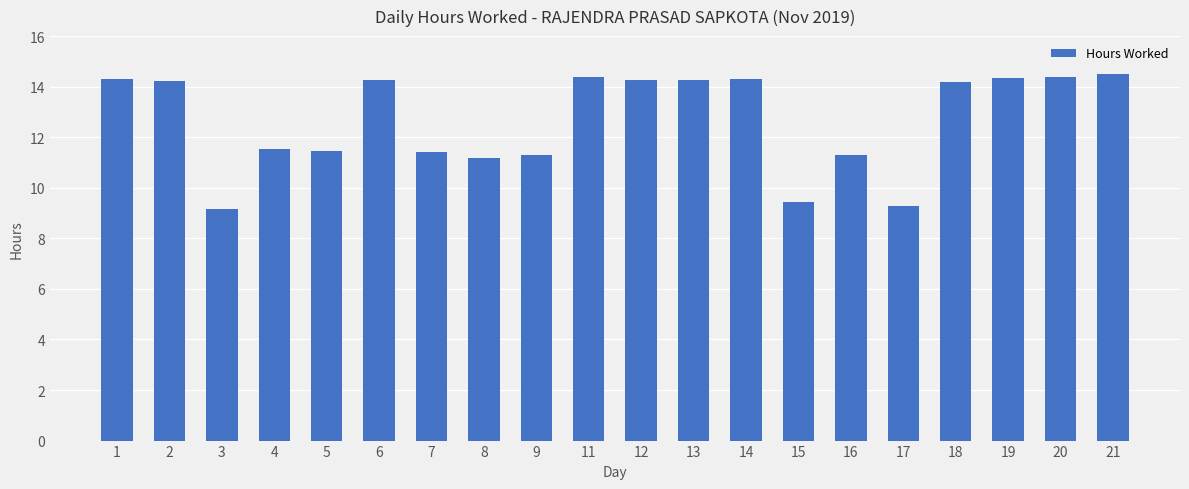

What is the sum of all values?

253.6